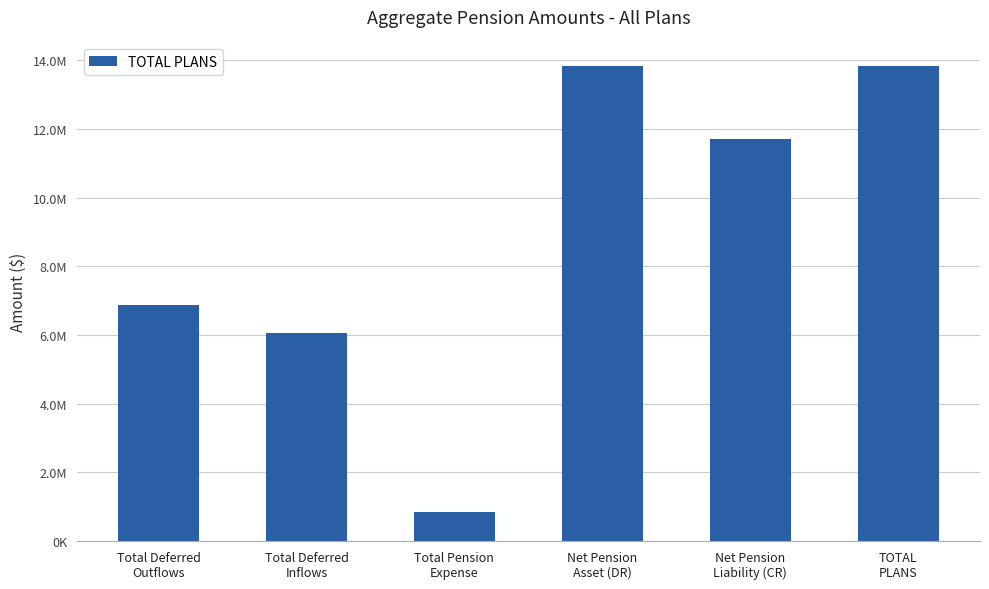

Between TOTAL
PLANS and Total Pension
Expense, which is larger?

TOTAL
PLANS